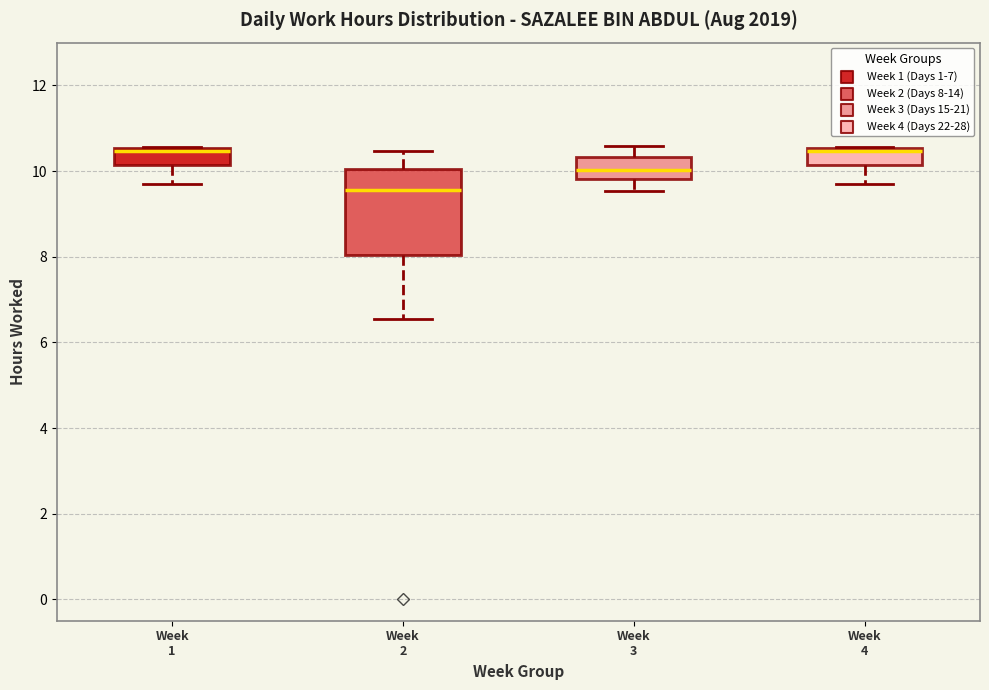

Comparing the boxes themselves (not the whiskers), which one is the tallest?

Week 2